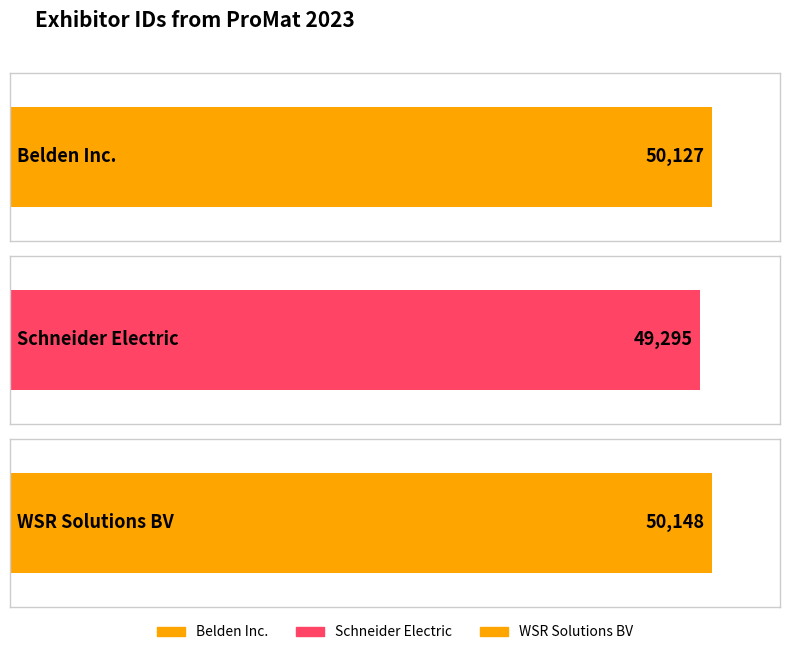

List the labels in order of value, largest first.

WSR Solutions BV, Belden Inc., Schneider Electric